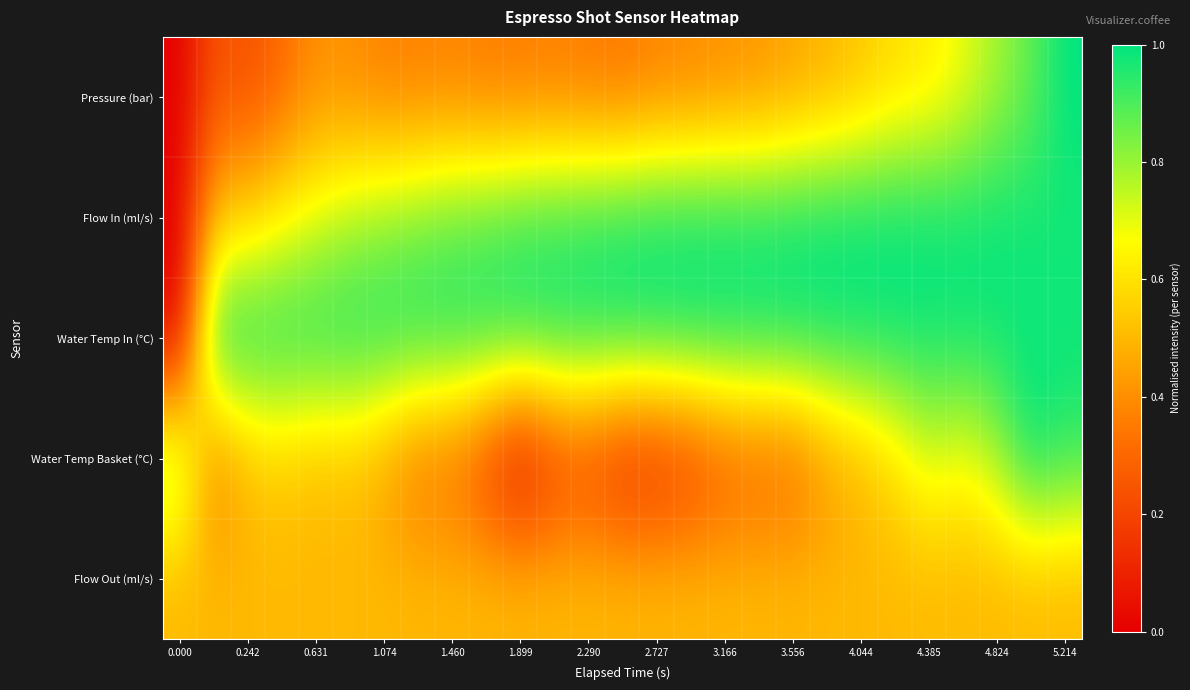

At which category does the chart reach its peak across all series?

5.214